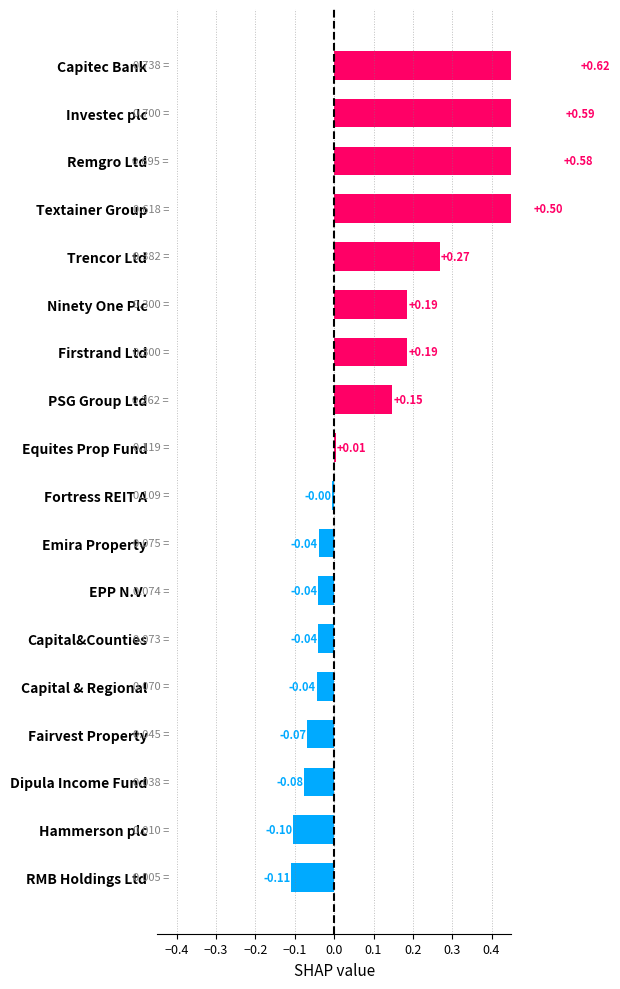

The value at Remgro Ltd is 0.2. True or false?

False